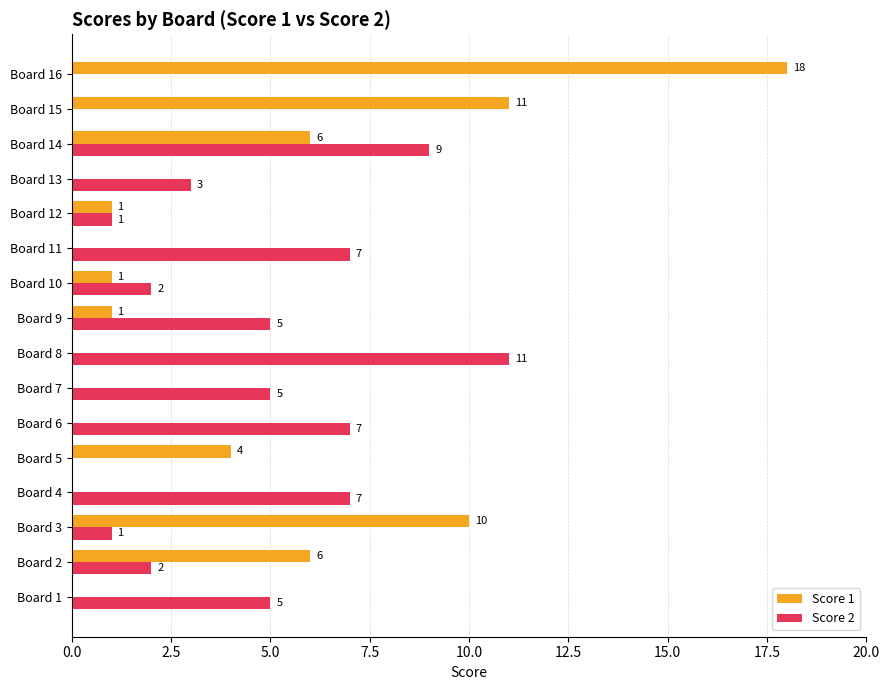

Is it true that Score 2 equals 1 at Board 2?

False